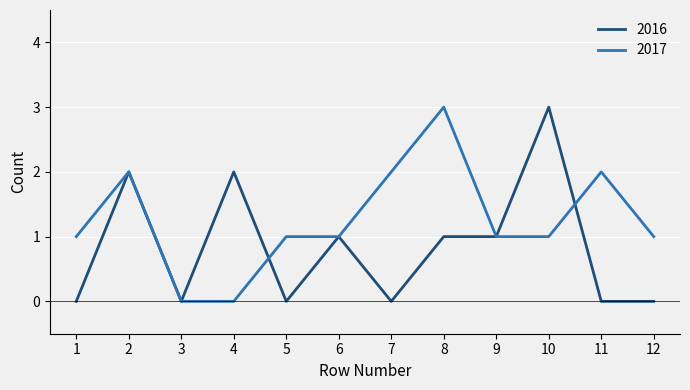

Read the 2017 value at 11.

2